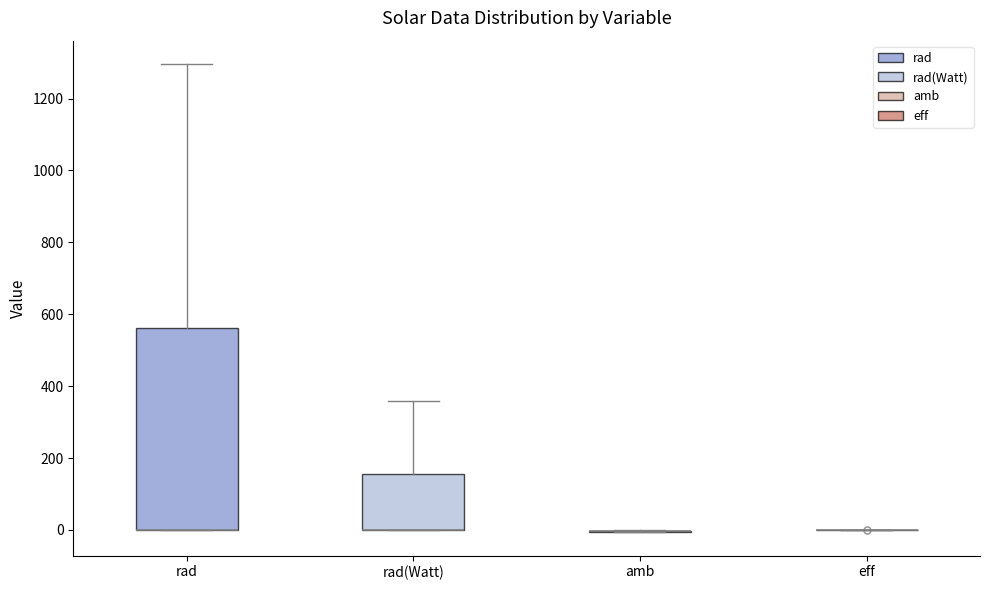

Comparing the boxes themselves (not the whiskers), which one is the tallest?

rad